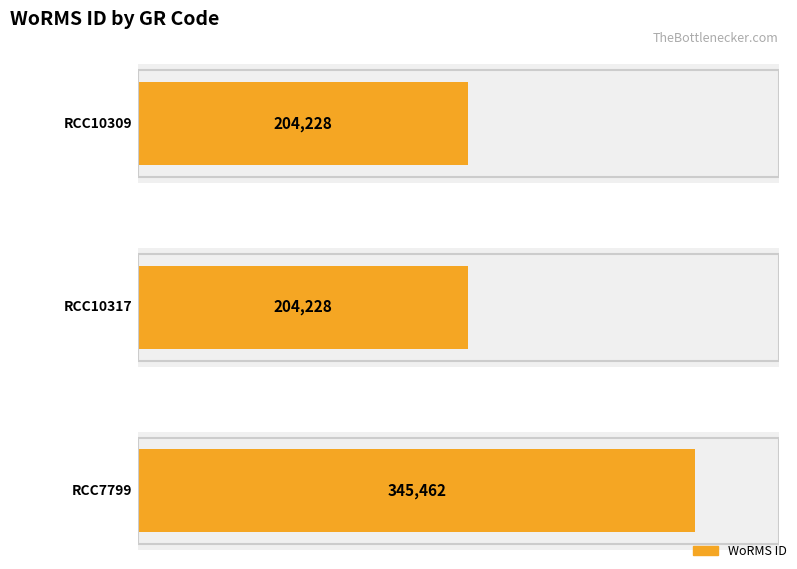

Which has a higher value, RCC10317 or RCC7799?

RCC7799